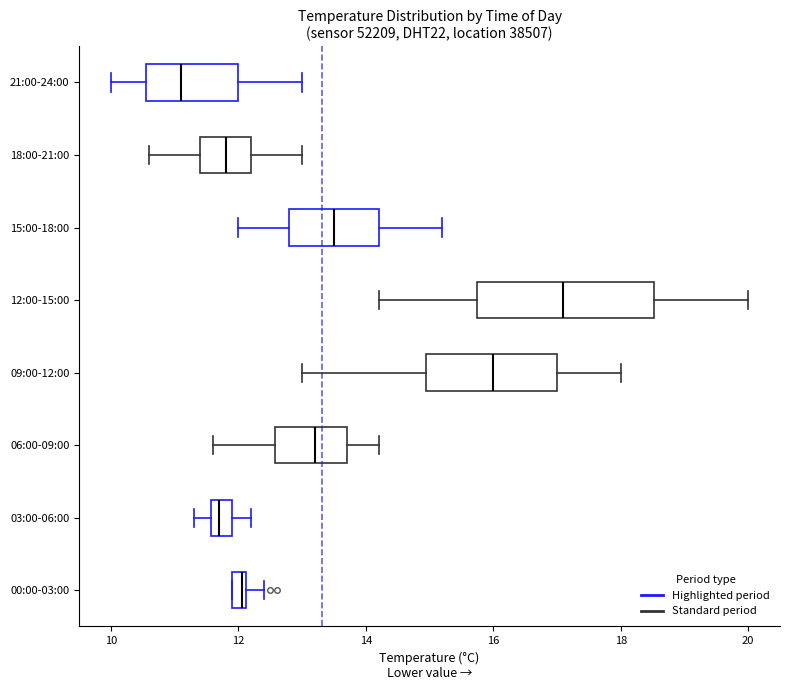

Which box has the furthest to the left median line?

21:00-24:00